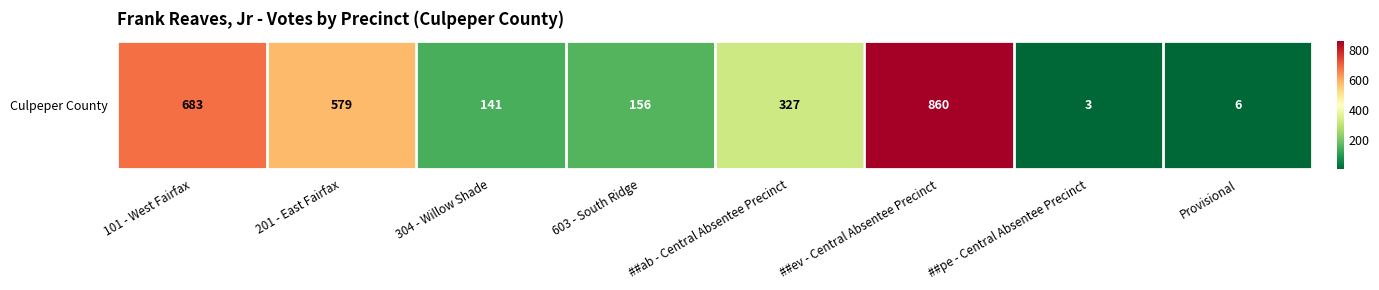

Reading left to right, what are all the values shown in this chart?

683	579	141	156	327	860	3	6